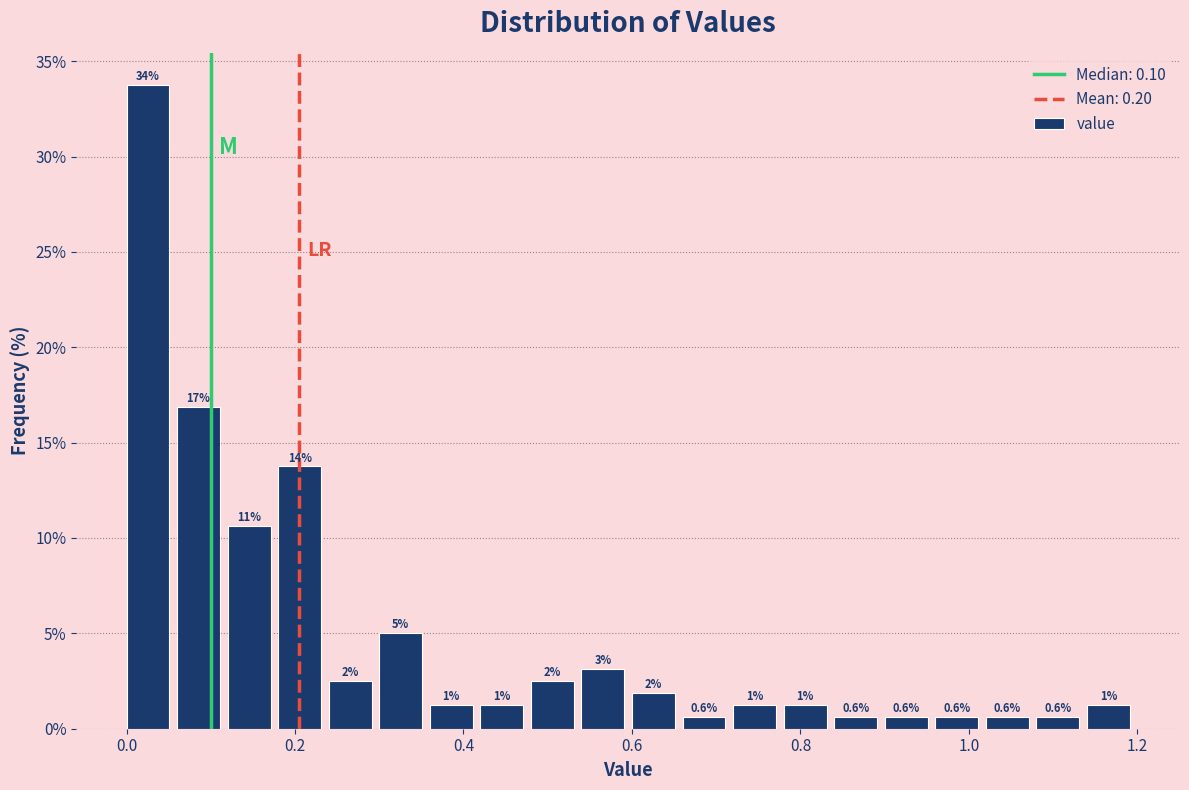

Around what value on the x-axis is the tallest bar? Give the approximate position of its centre, as read against the axis.

0.02